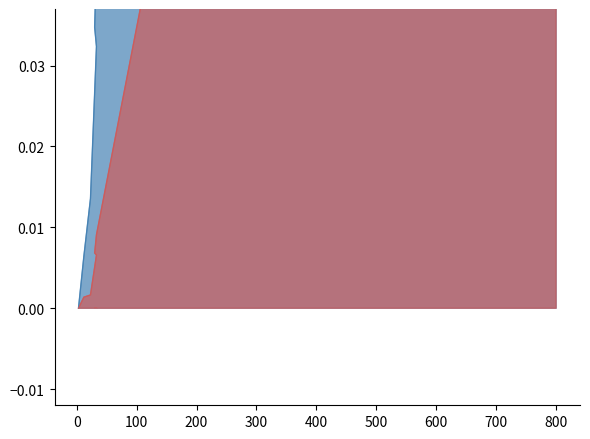

True or false: Total Retirement & Health Contribution has a value of 0.0 at Pacheco Storm Water District.

True